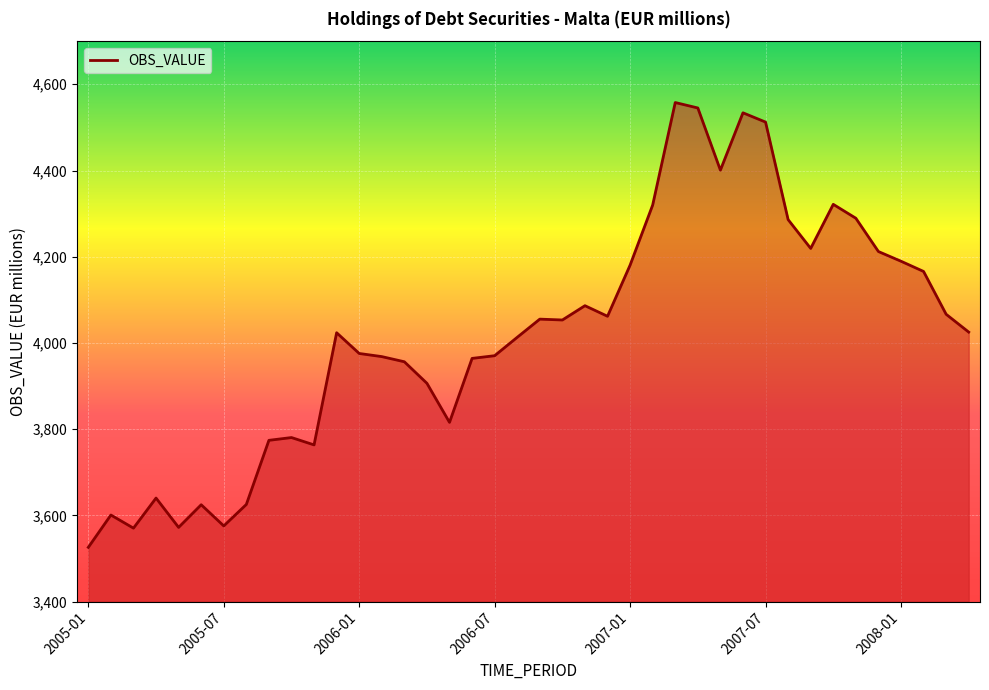

Does the chart display data point markers on the line(s)?

No